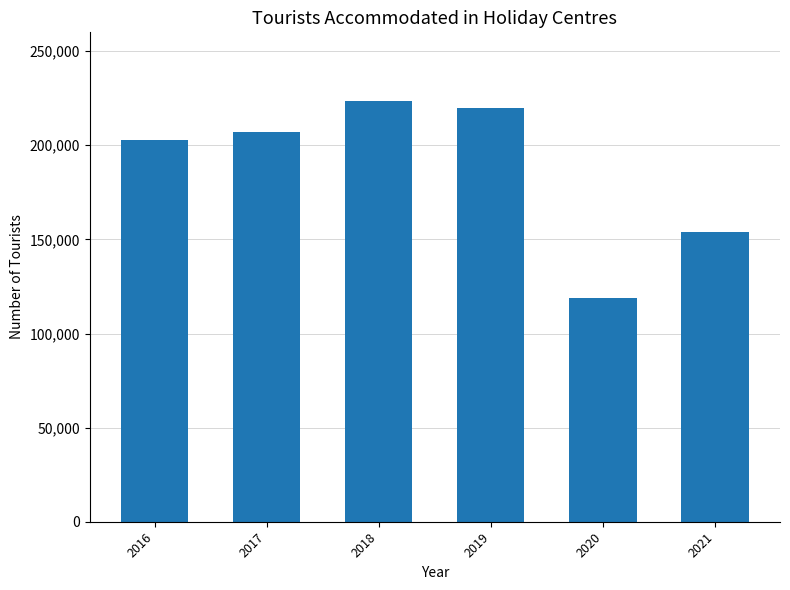

What is the approximate value at 2016, to the nearest 10?

202680